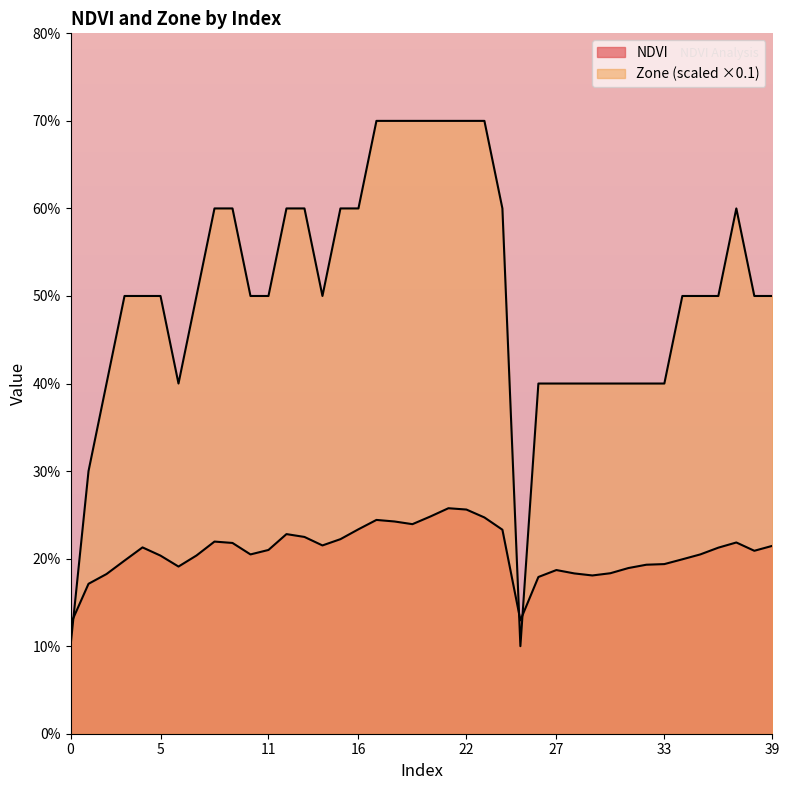

How many intersections are there between Zone and NDVI?

3